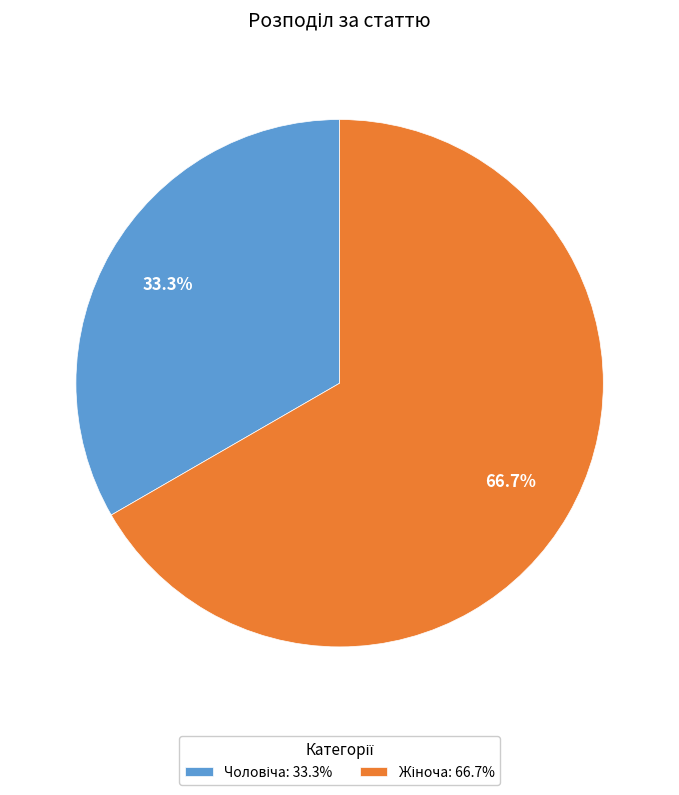

Does any single category account for the majority?

Yes